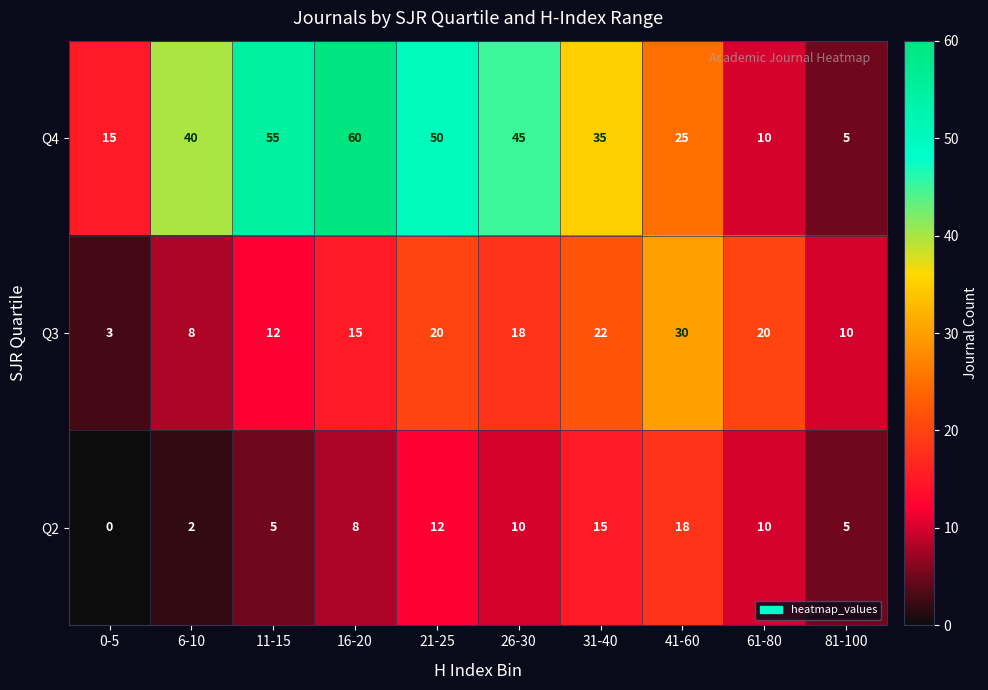

At which category is the sum across all series the highest?

16-20